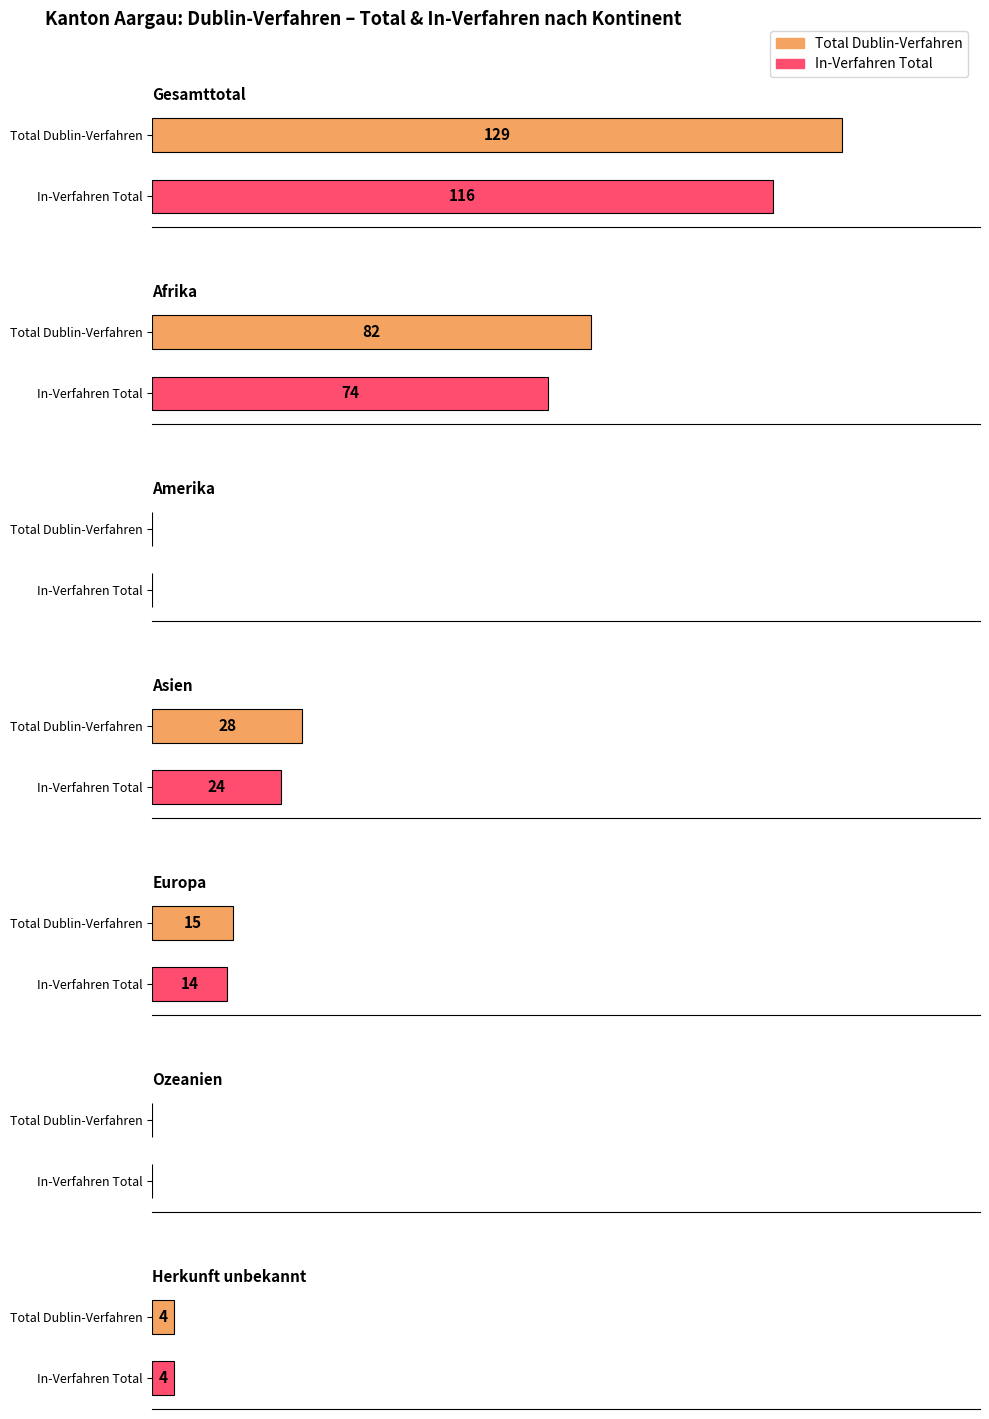

At which label is Out-Verfahren closest to 6?

Afrika